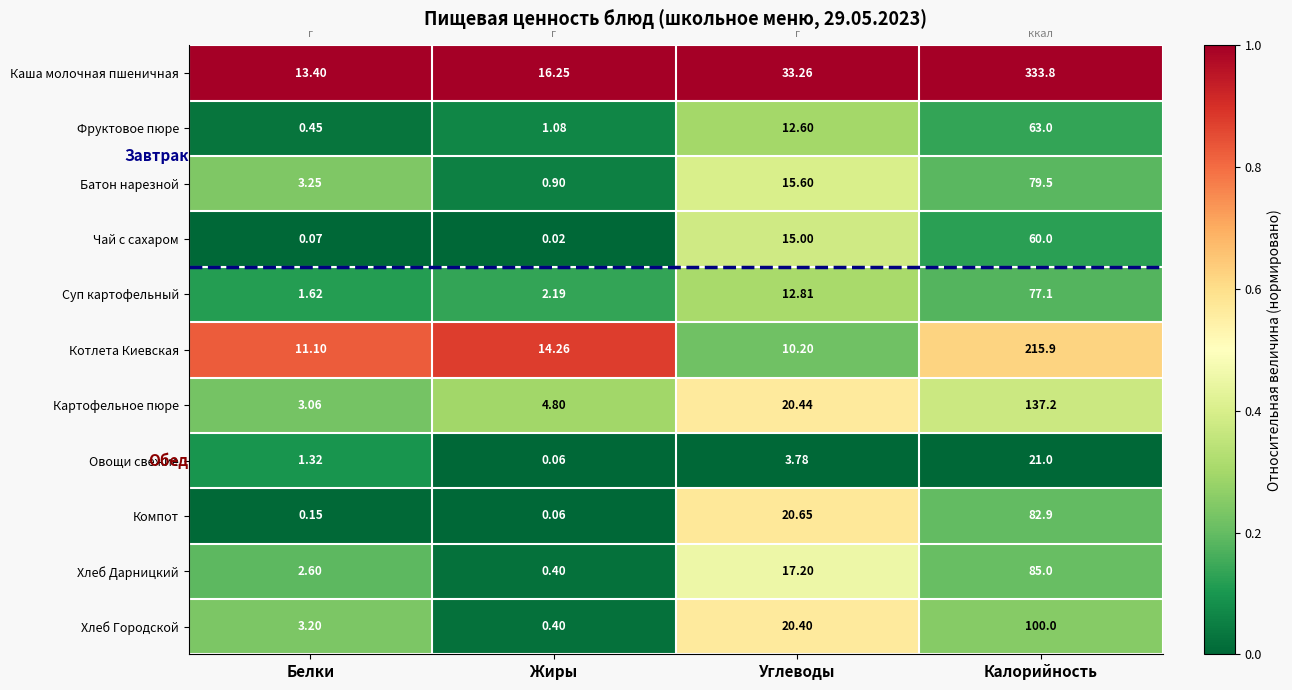

At which label does Компот first exceed 20?

Углеводы